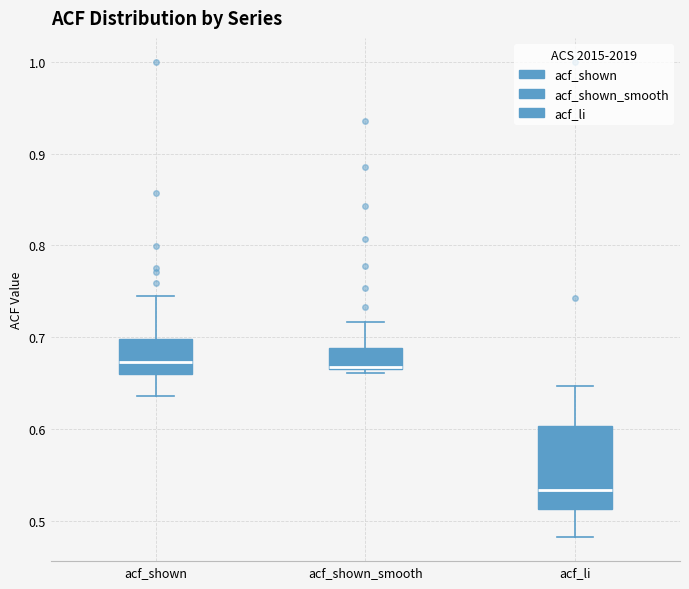

Where does the median line of the box for acf_li sit on the y-axis? The values are not printed on the chart, so give them approximately, as read against the axis.

0.53